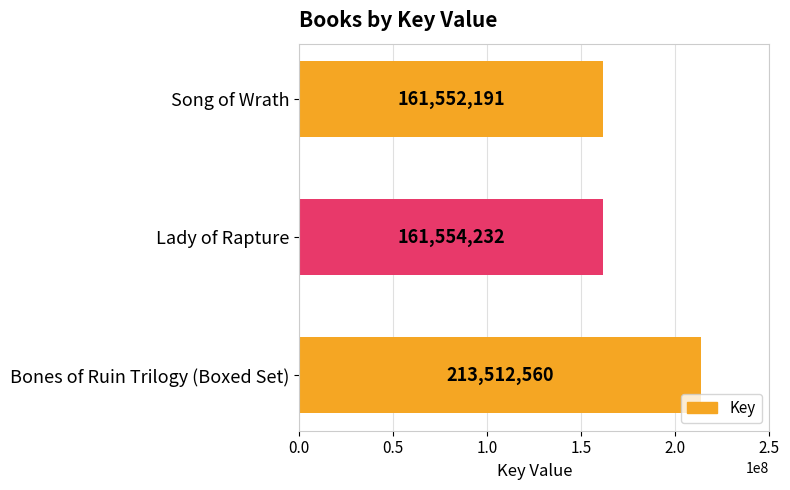

Is it true that the value at Song of Wrath is 161552191?

True